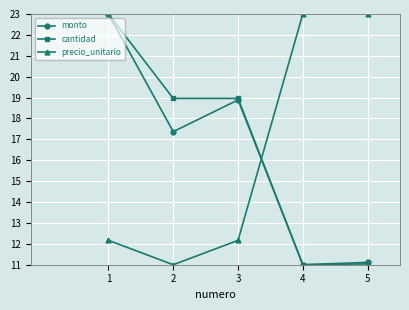

What is the spread (max minus min) of values at 3?

6.8